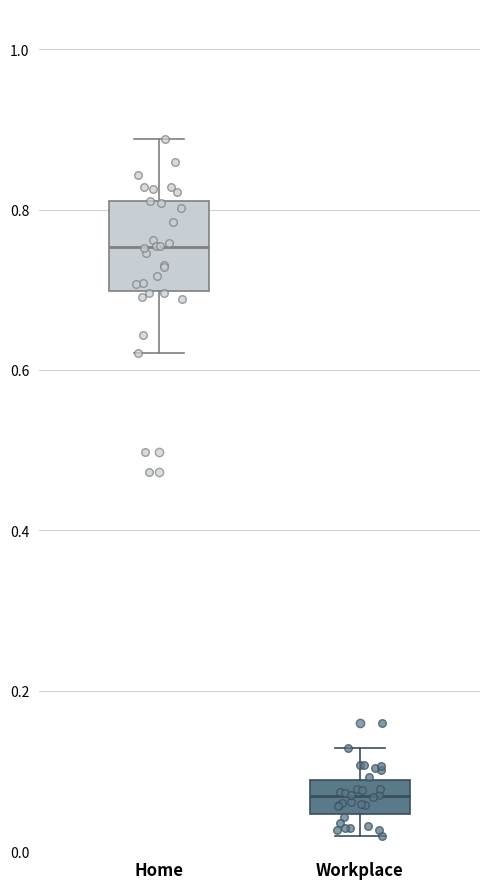

Reading left to right, read every box against the y-axis: the position of its median line, the range the box covers, and the ends of its whiskers. The values are not printed on the chart, so give them approximately, as read against the axis.

Home: median 0.76, box 0.70 to 0.82, whiskers 0.62 to 0.88
Workplace: median 0.06, box 0.04 to 0.08, whiskers 0.02 to 0.12